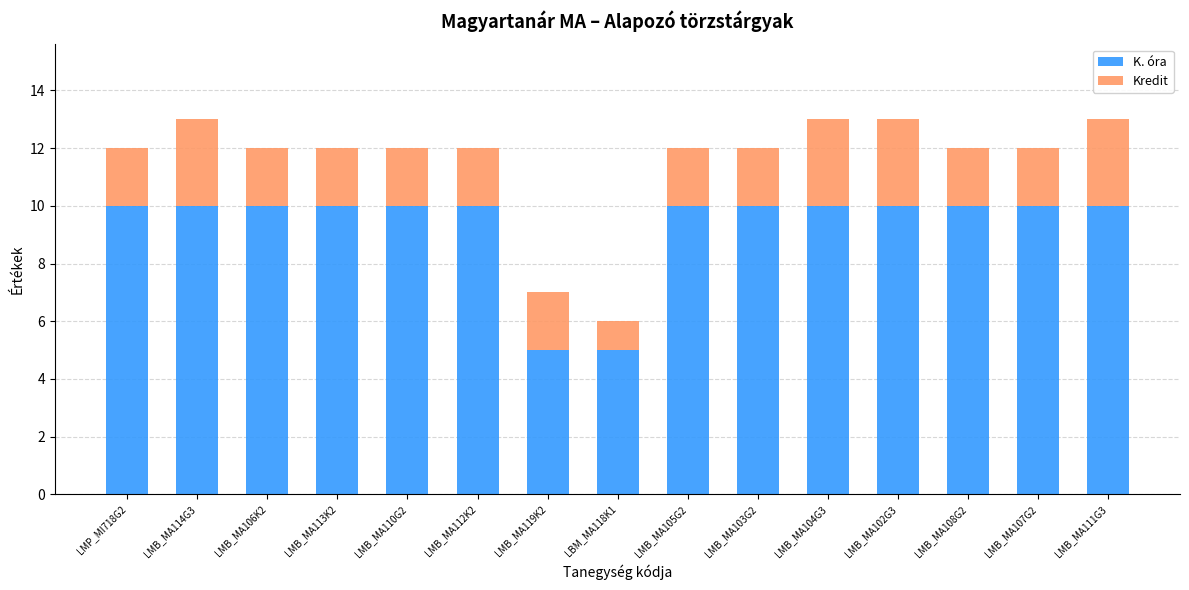

What is the value of the K. óra bar at the 7th from the left?

5